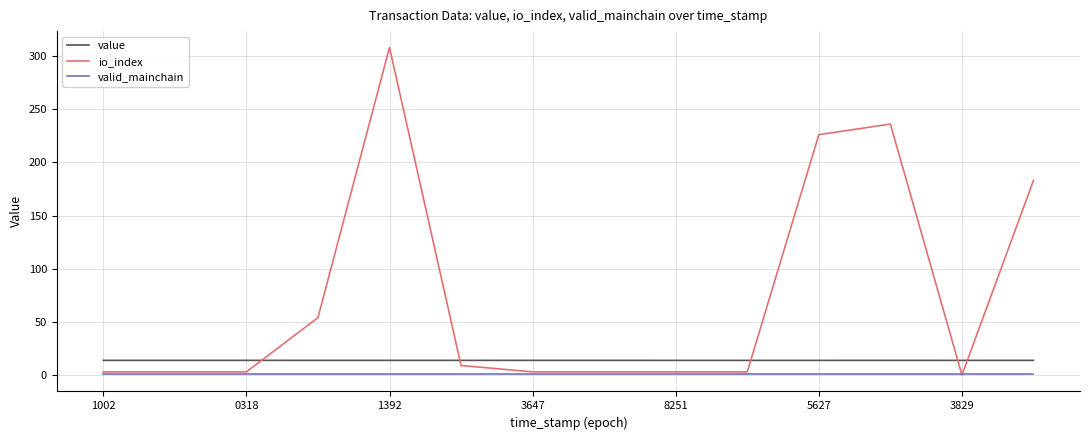

What is the greatest value displayed?

308.0